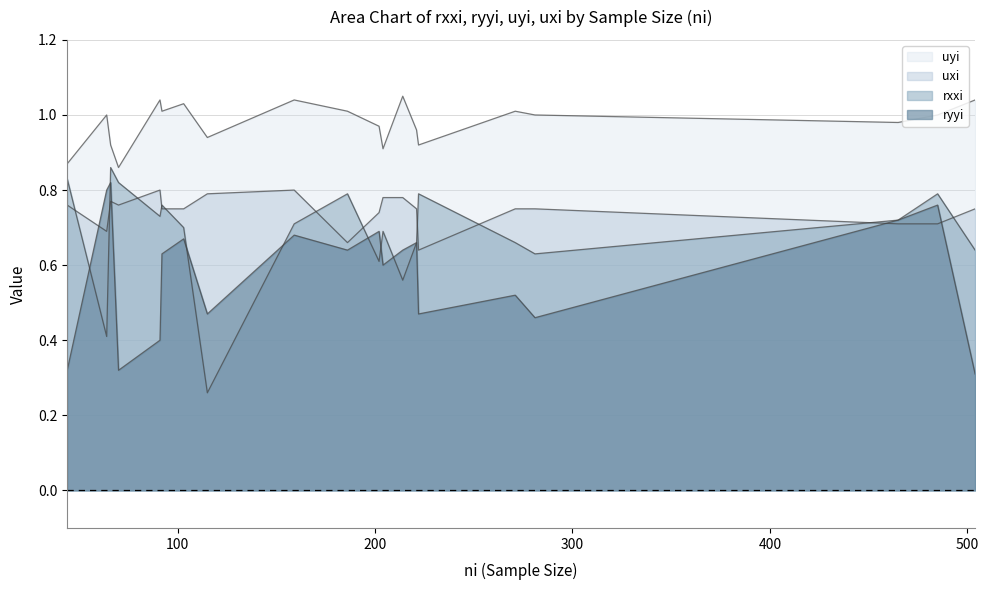

What is the smallest value displayed?

0.3